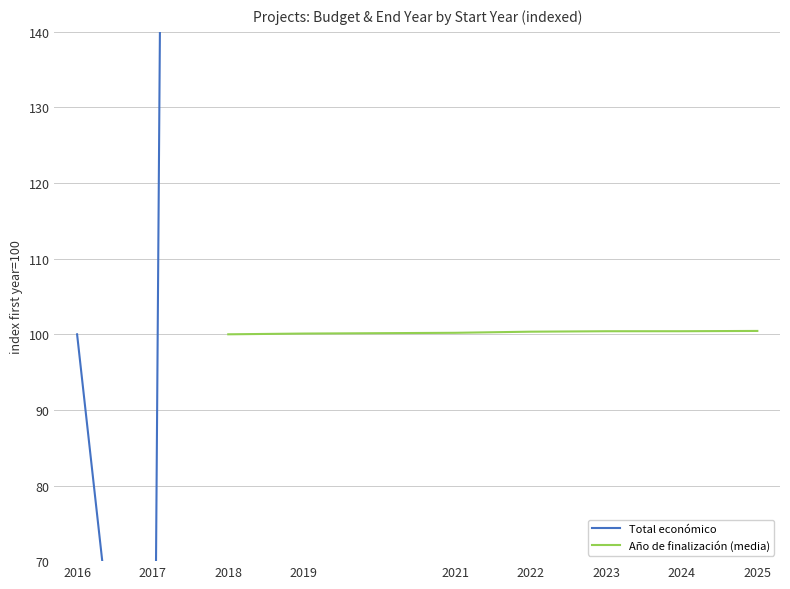

What is the spread (max minus min) of values at 2019?

102.2